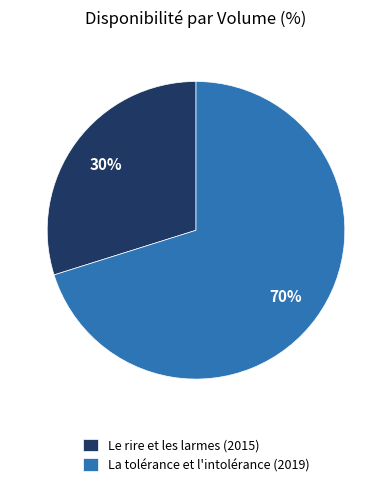

How many segments does this pie chart have?

2